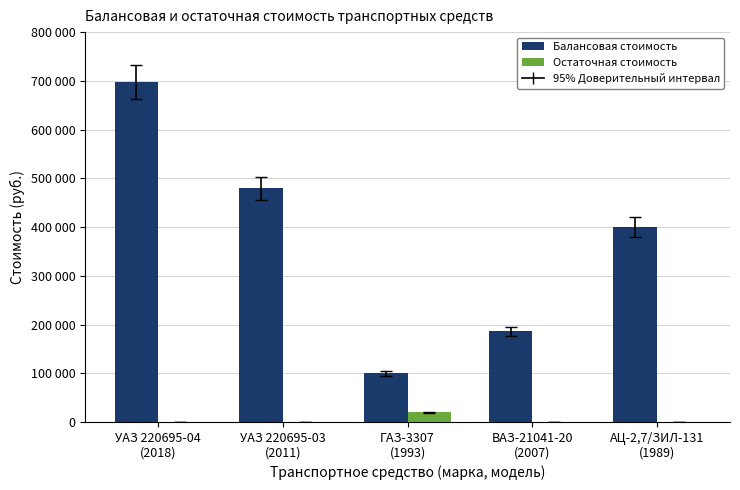

What is the sum of the Остаточная стоимость values at ГАЗ-3307
(1993) and УАЗ 220695-03
(2011)?

20217.6